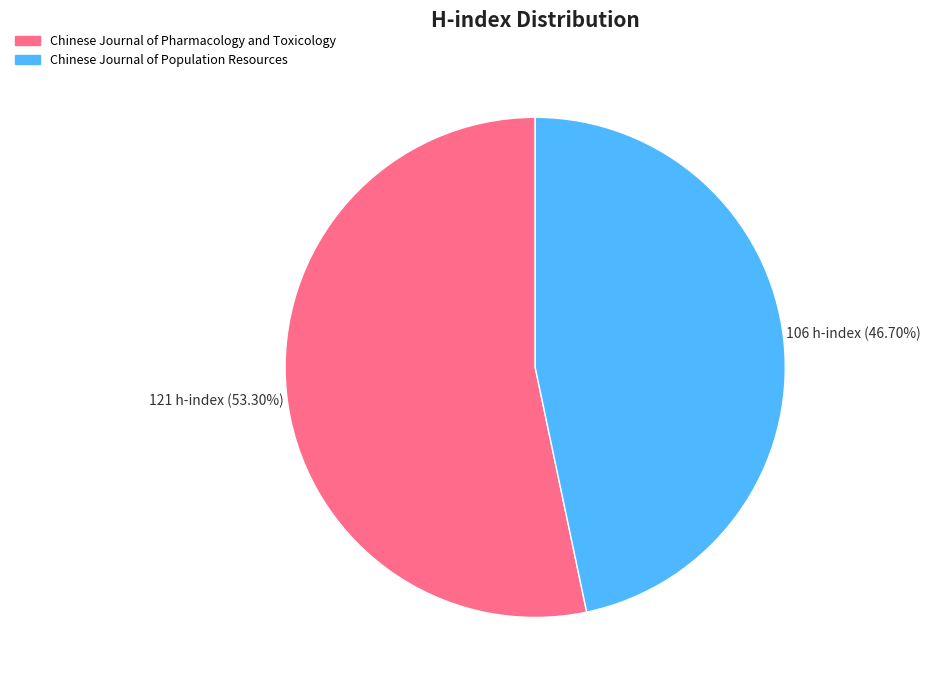

Is there any slice that represents more than half of the pie?

Yes